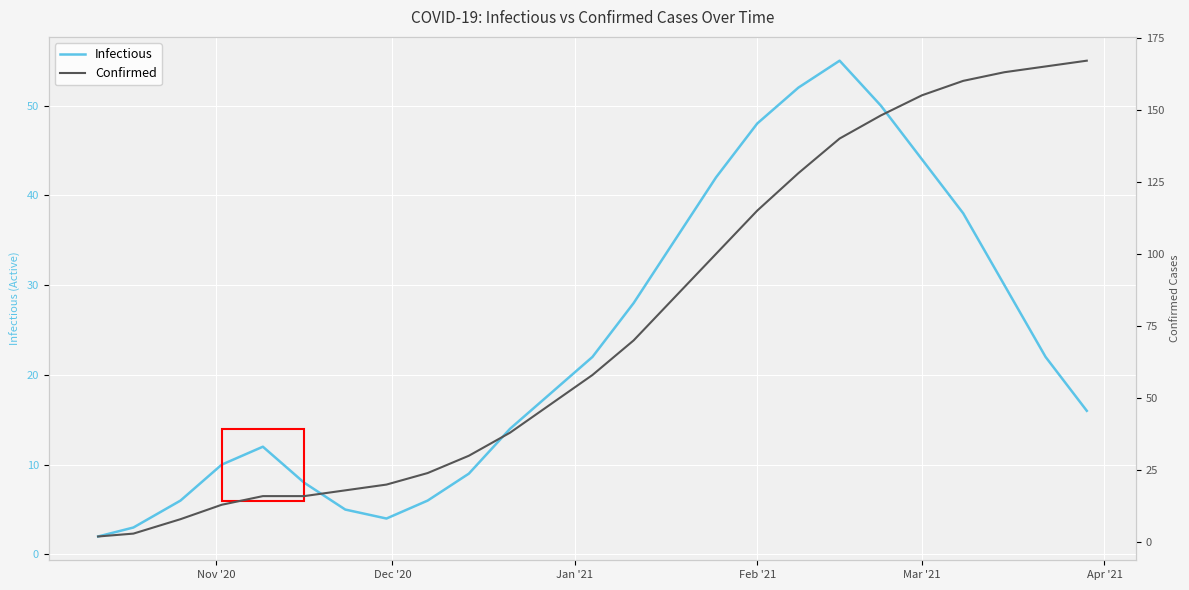

True or false: Infectious and Confirmed intersect in this chart.

False